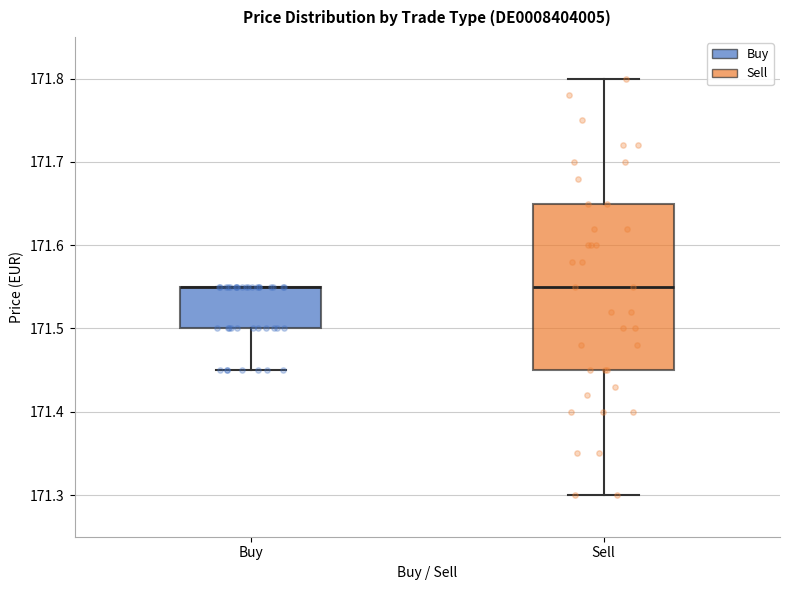

Comparing the boxes themselves (not the whiskers), which one is the tallest?

Sell